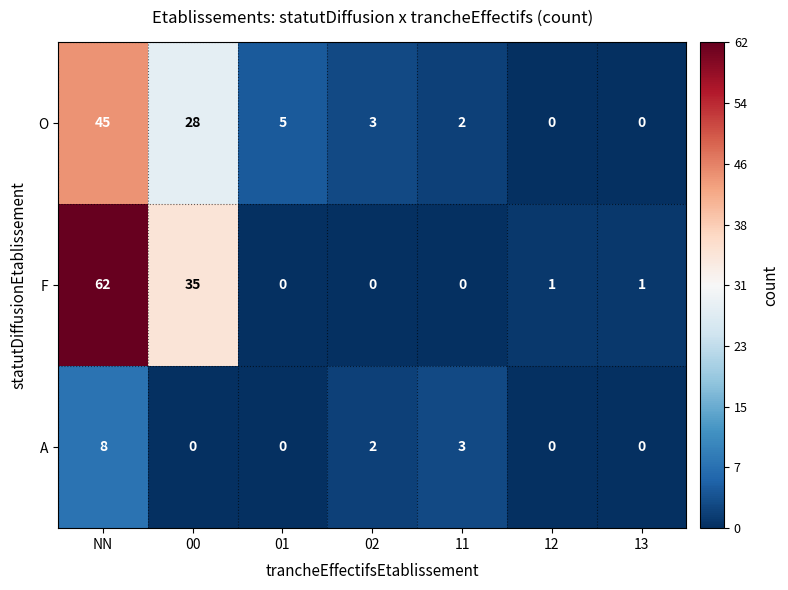

What is the sum of all O values?

83